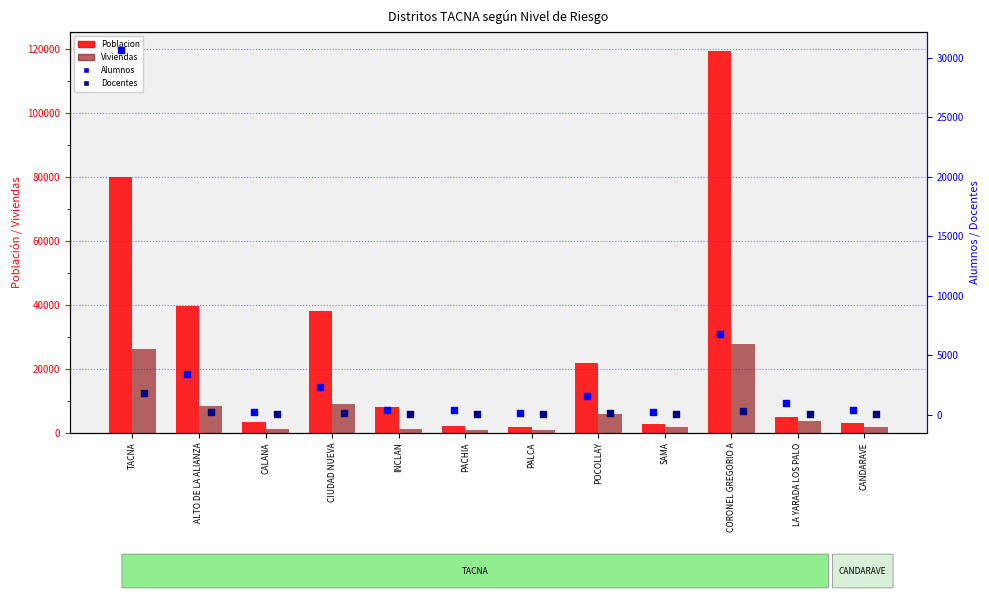

Which series has the largest total across all categories?

Poblacion